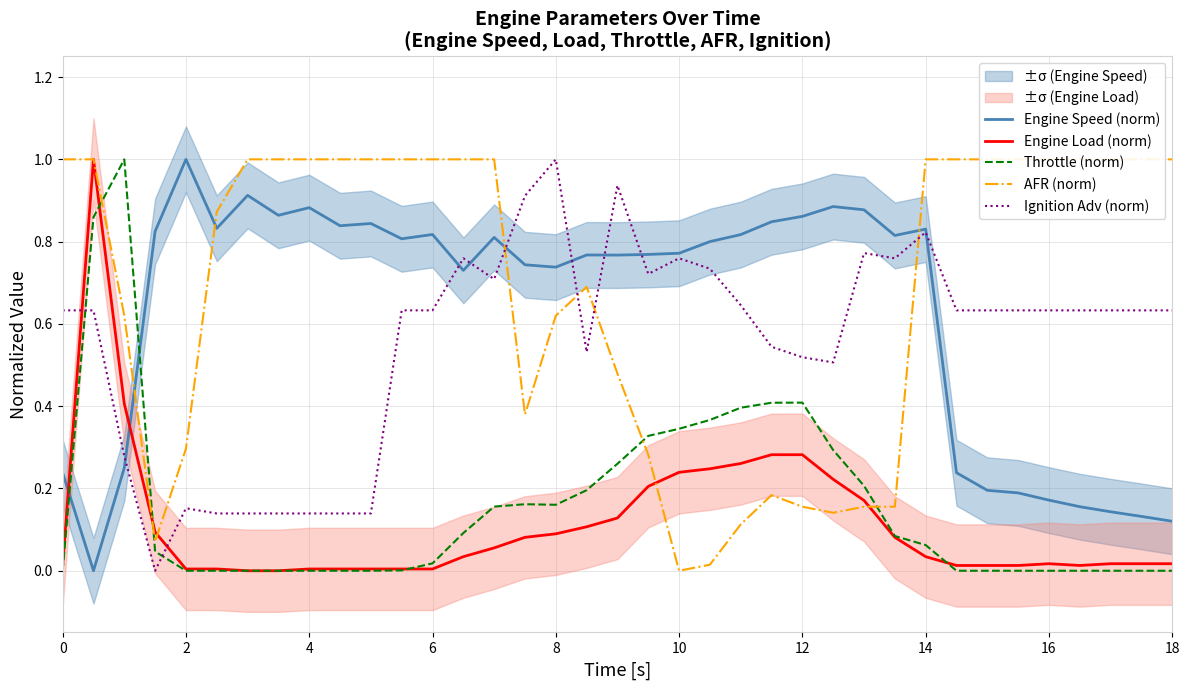

At which label does Ignition Adv (norm) reach its peak?

8